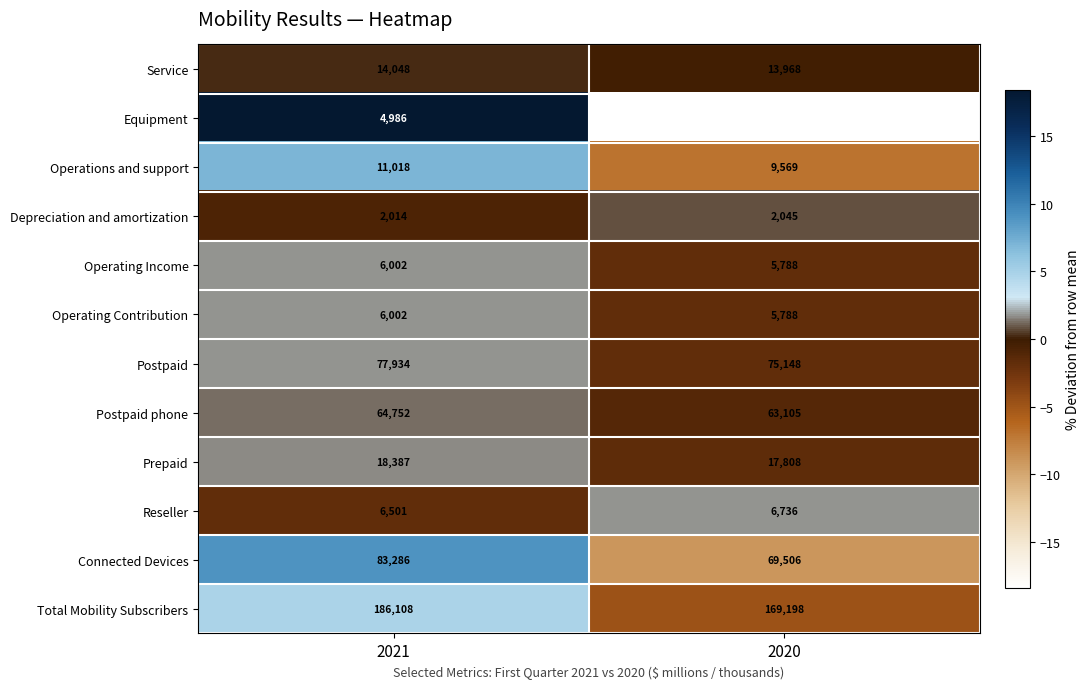

What is the difference between the maximum and minimum values in the Postpaid phone series?

1647